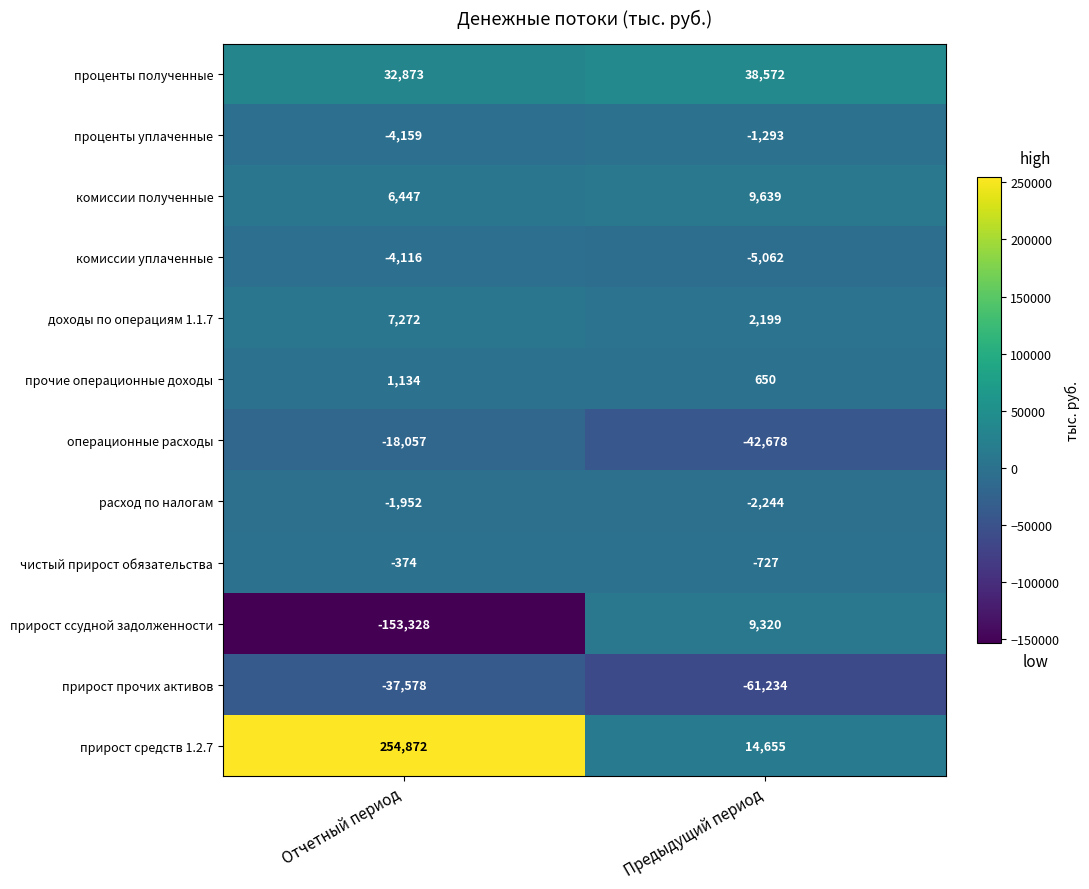

How many data points does each series have?

2